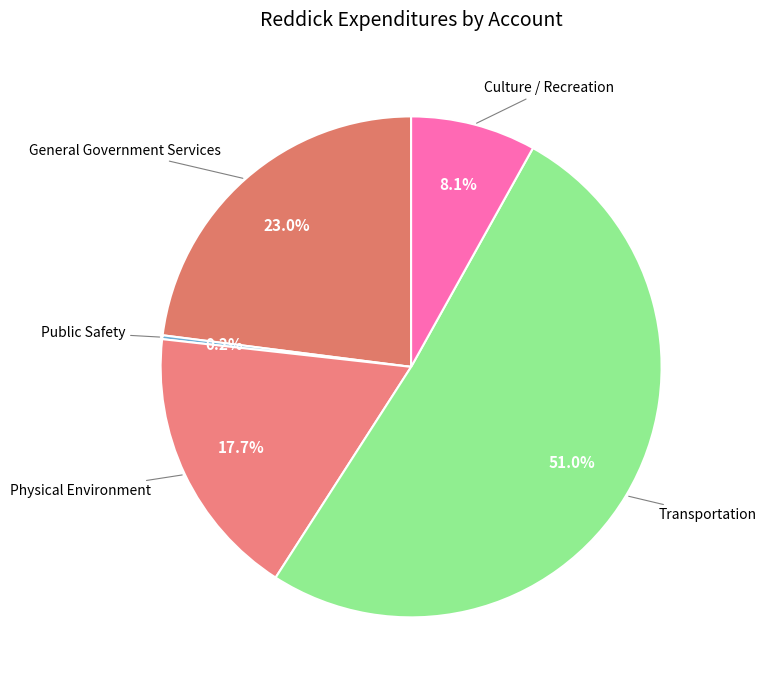

What is the ratio of the value at Transportation to the value at General Government Services?

2.2